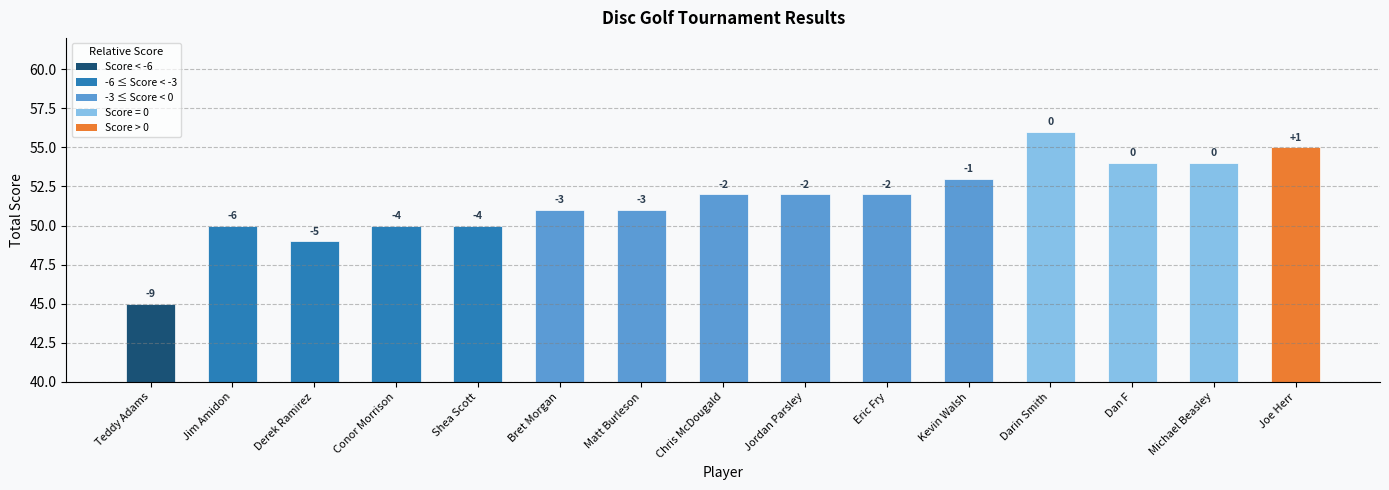

Are the bars horizontal?

No